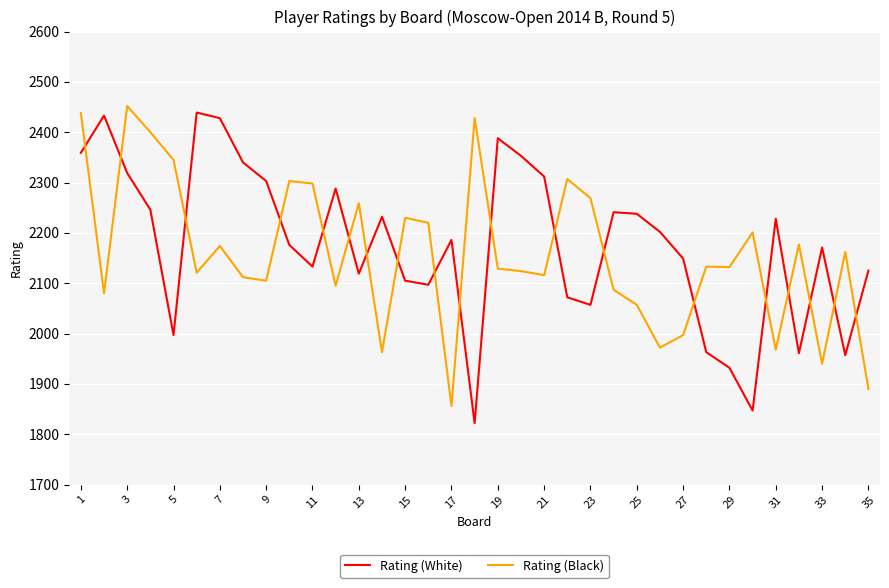

What is the minimum value shown in the chart?

1822